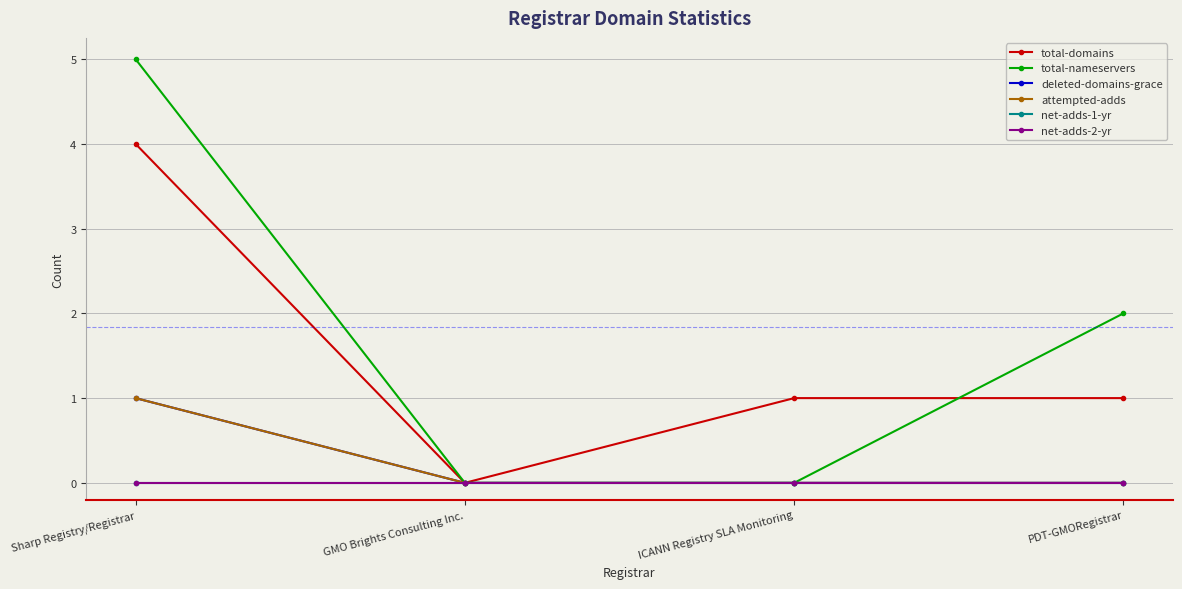

Which series has the largest total across all categories?

total-nameservers